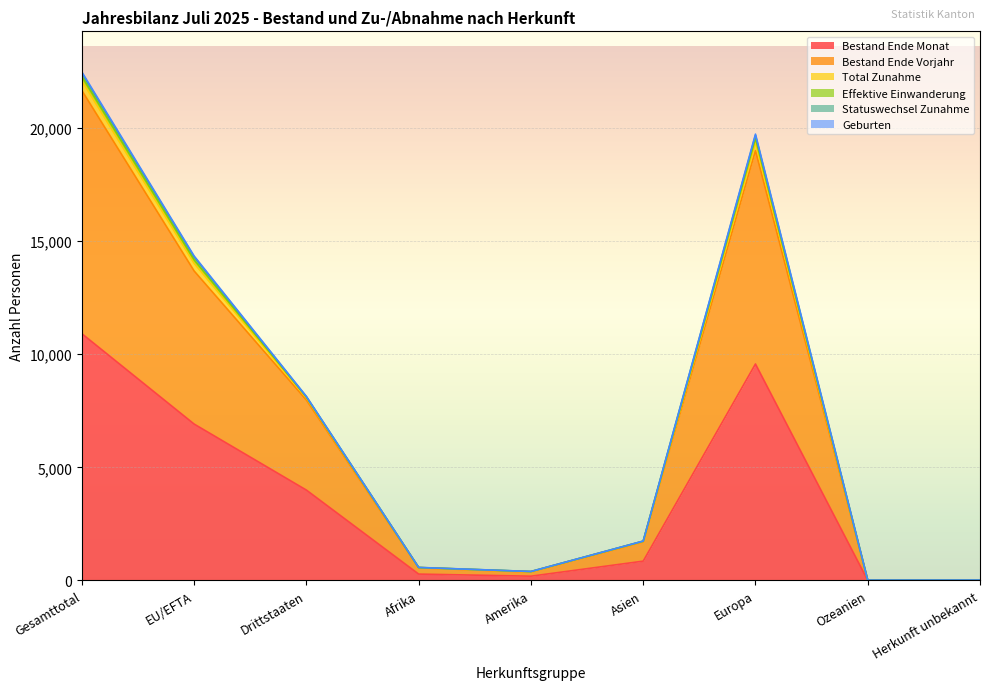

The value of Bestand Ende Monat at Drittstaaten is 3995. True or false?

True